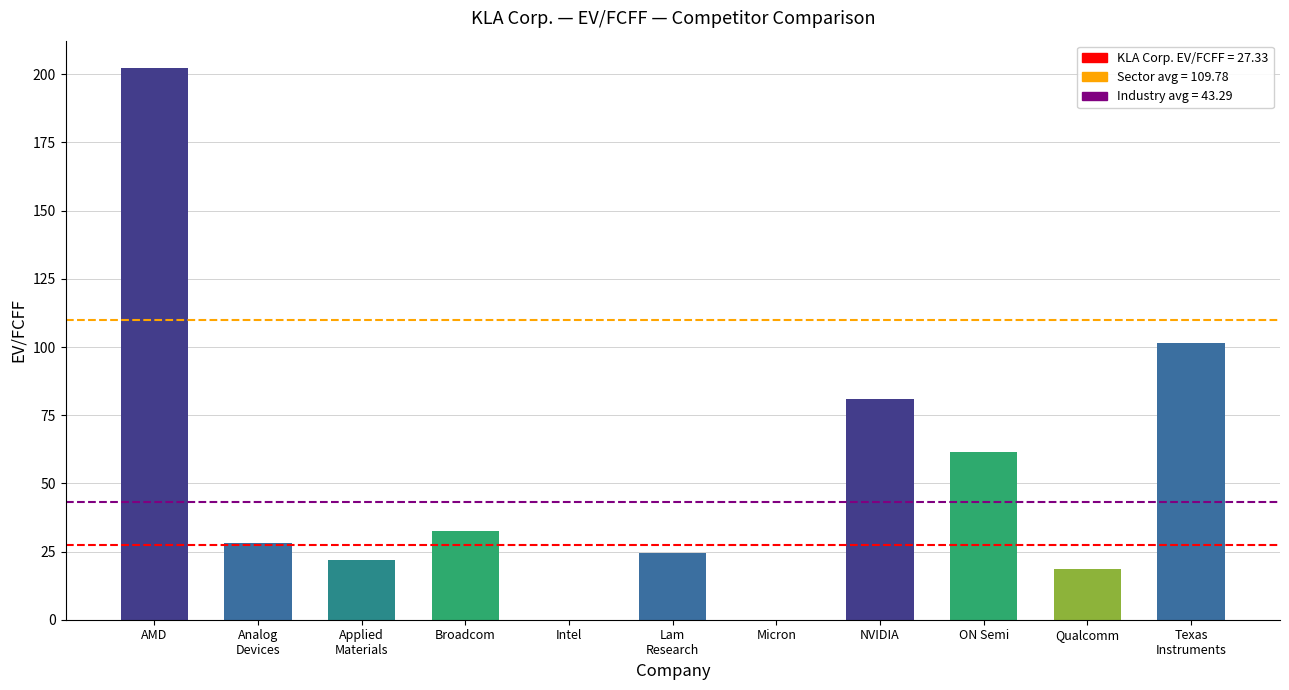

What is the sum of the values at Broadcom and NVIDIA?

113.3